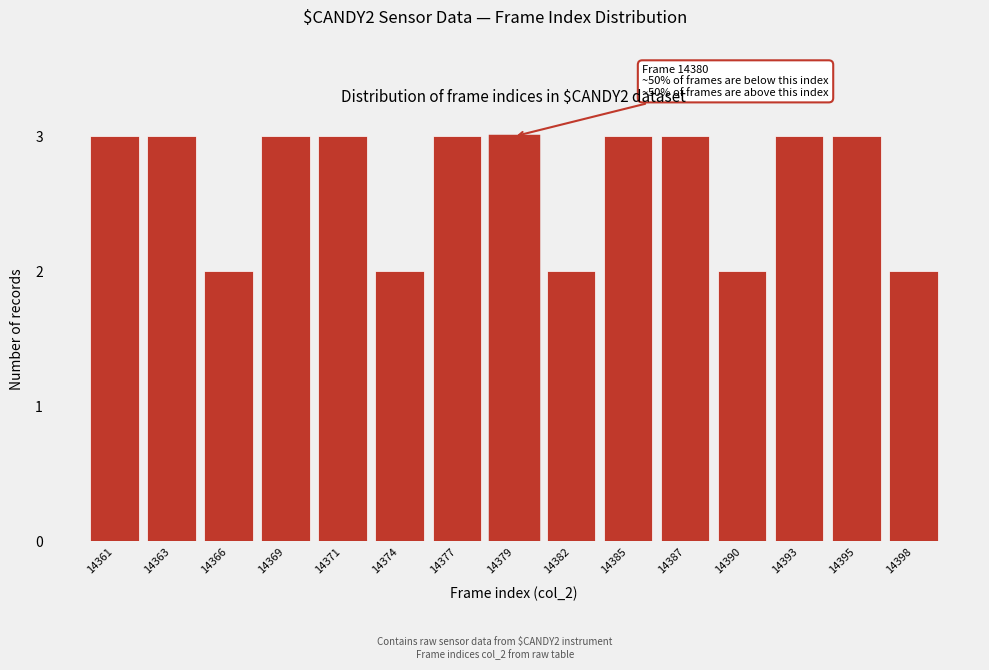

Reading left to right, list all the values displayed in this chart.

14361=3	14363=3	14366=2	14369=3	14371=3	14374=2	14377=3	14379=3	14382=2	14385=3	14387=3	14390=2	14393=3	14395=3	14398=2